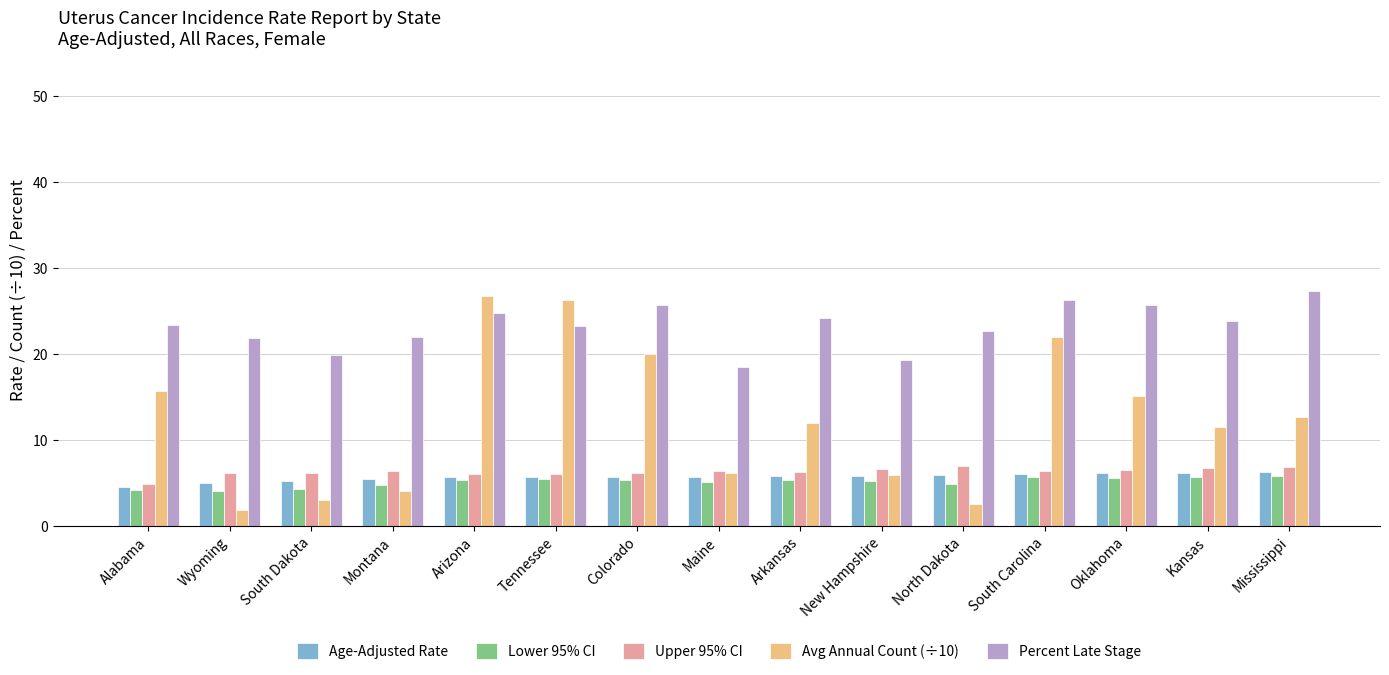

What are all the series names shown in the legend?

Age-Adjusted Rate, Lower 95% CI, Upper 95% CI, Avg Annual Count (÷10), Percent Late Stage